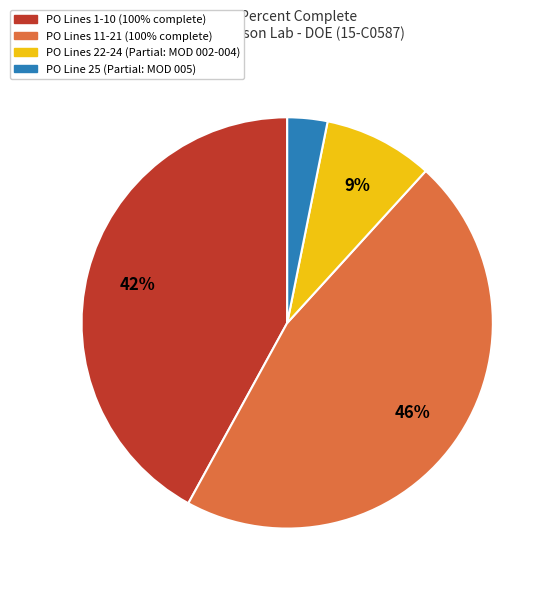

To the nearest percent, what is the difference between the largest and smallest slice percentages?

43%